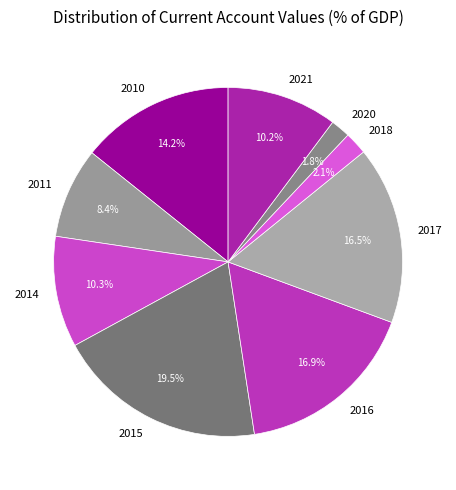

Is it true that 2021 is 1% of the pie?

False